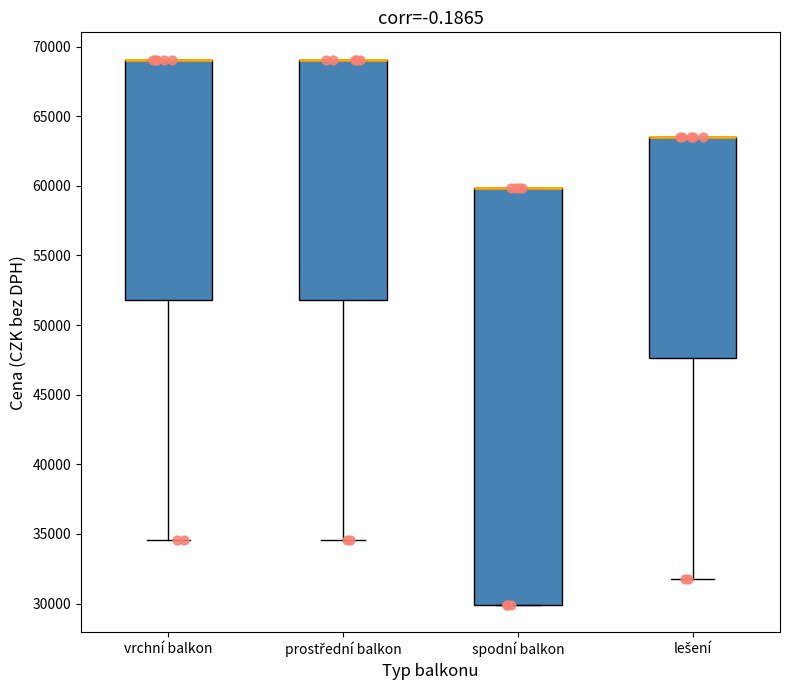

Reading left to right, read every box against the y-axis: the position of its median line, the range the box covers, and the ends of its whiskers. The values are not printed on the chart, so give them approximately, as read against the axis.

vrchní balkon: median 69000 (drawn on the box's upper edge), box 52000 to 69000, whiskers 34500 to 69000
prostřední balkon: median 69000 (drawn on the box's upper edge), box 52000 to 69000, whiskers 34500 to 69000
spodní balkon: median 60000 (drawn on the box's upper edge), box 30000 to 60000, whiskers 30000 to 60000
lešení: median 63500 (drawn on the box's upper edge), box 47500 to 63500, whiskers 31500 to 63500